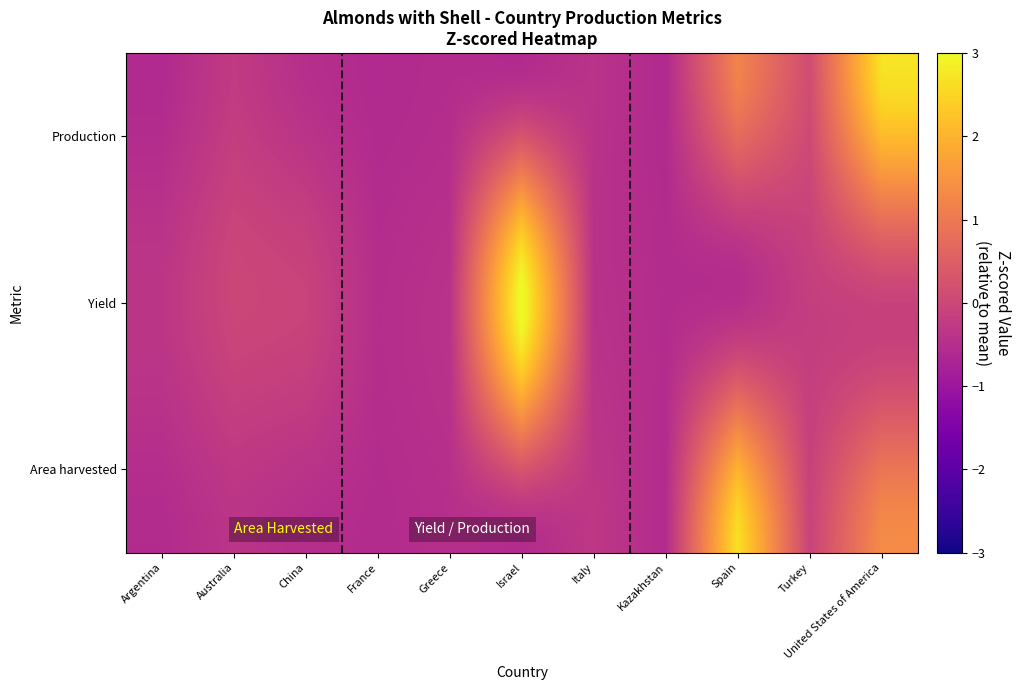

Count the number of data series in this chart.

39